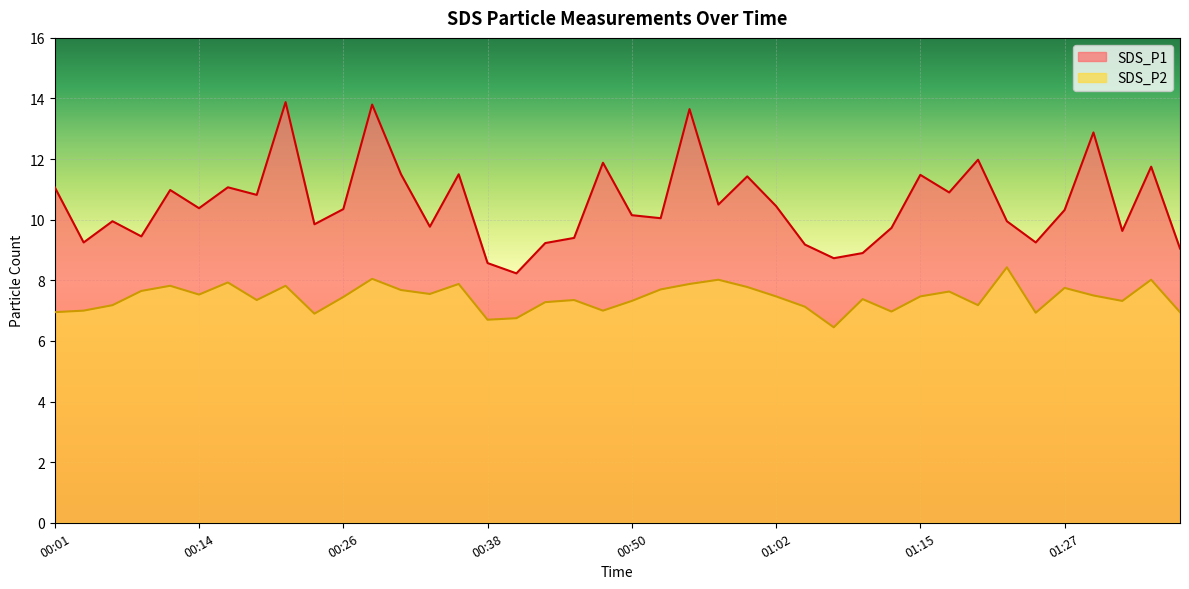

Reading left to right, what are all the values shown in this chart?

SDS_P1: 00:01=11.1	00:04=9.2	00:06=9.9	00:09=9.4	00:11=11.0	00:14=10.4	00:16=11.1	00:18=10.8	00:21=13.9	00:23=9.8	00:26=10.3	00:28=13.8	00:31=11.5	00:33=9.8	00:35=11.5	00:38=8.6	00:40=8.2	00:43=9.2	00:45=9.4	00:48=11.9	00:50=10.2	00:52=10.1	00:55=13.7	00:57=10.5	01:00=11.4	01:02=10.4	01:05=9.2	01:07=8.7	01:10=8.9	01:12=9.7	01:15=11.5	01:17=10.9	01:19=12.0	01:22=9.9	01:24=9.2	01:27=10.3	01:29=12.9	01:32=9.6	01:34=11.8	01:36=9.1
SDS_P2: 00:01=7.0	00:04=7.0	00:06=7.2	00:09=7.7	00:11=7.8	00:14=7.5	00:16=7.9	00:18=7.3	00:21=7.8	00:23=6.9	00:26=7.5	00:28=8.1	00:31=7.7	00:33=7.5	00:35=7.9	00:38=6.7	00:40=6.8	00:43=7.3	00:45=7.3	00:48=7.0	00:50=7.3	00:52=7.7	00:55=7.9	00:57=8.0	01:00=7.8	01:02=7.5	01:05=7.1	01:07=6.5	01:10=7.4	01:12=7.0	01:15=7.5	01:17=7.6	01:19=7.2	01:22=8.4	01:24=6.9	01:27=7.8	01:29=7.5	01:32=7.3	01:34=8.0	01:36=7.0